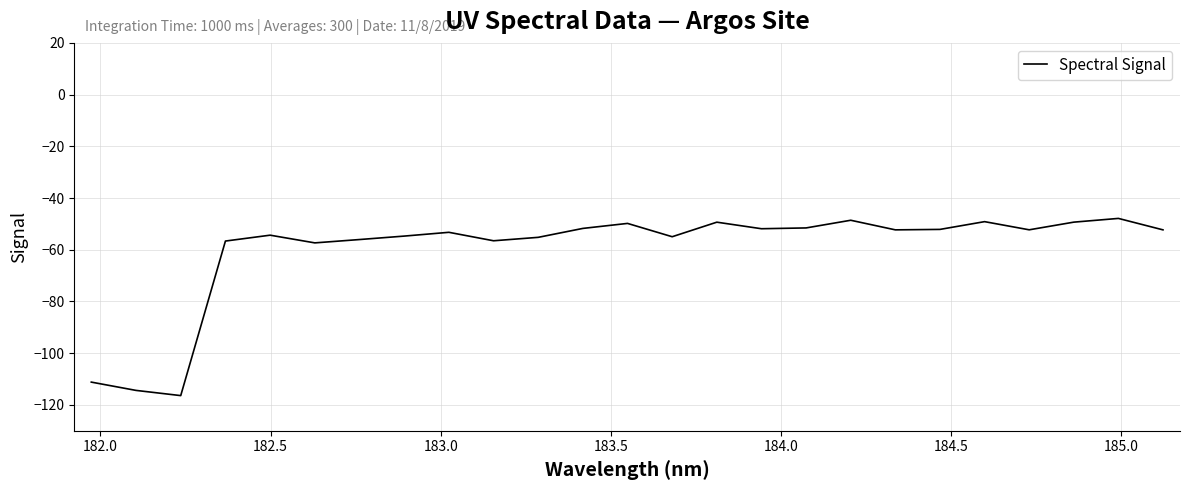

What is the smallest value displayed?

-116.4